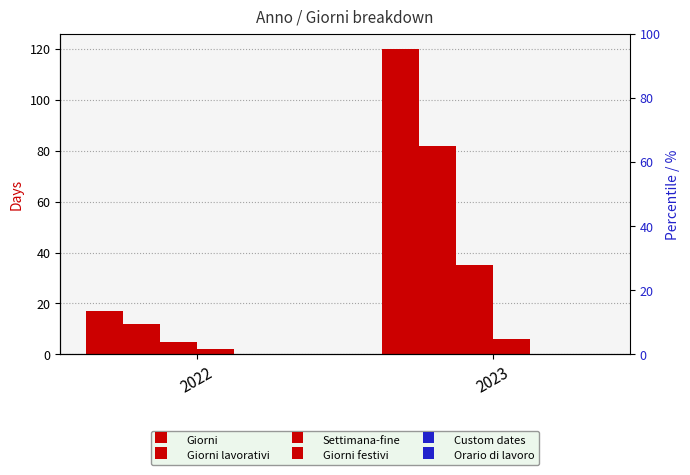

What is the difference between the Giorni lavorativi values at 2023 and 2022?

70